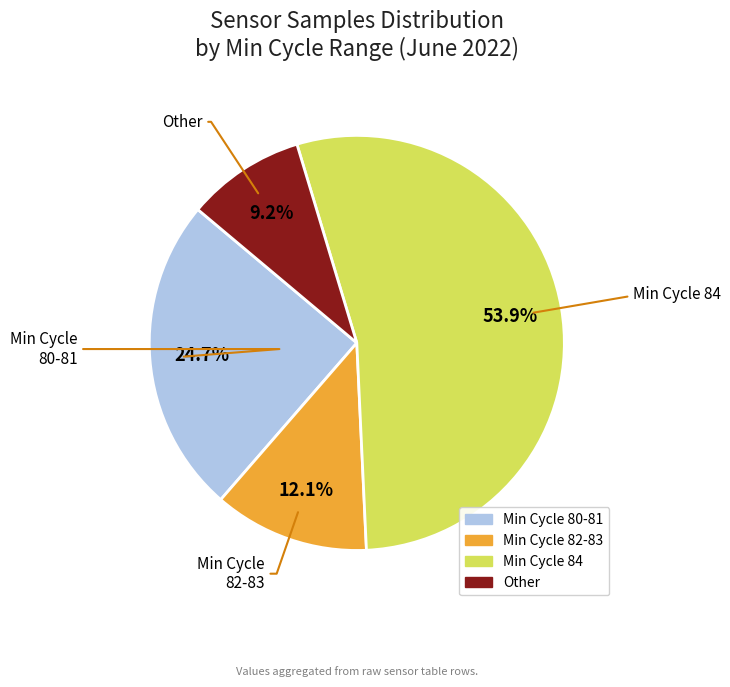

Is there any slice that represents more than half of the pie?

Yes